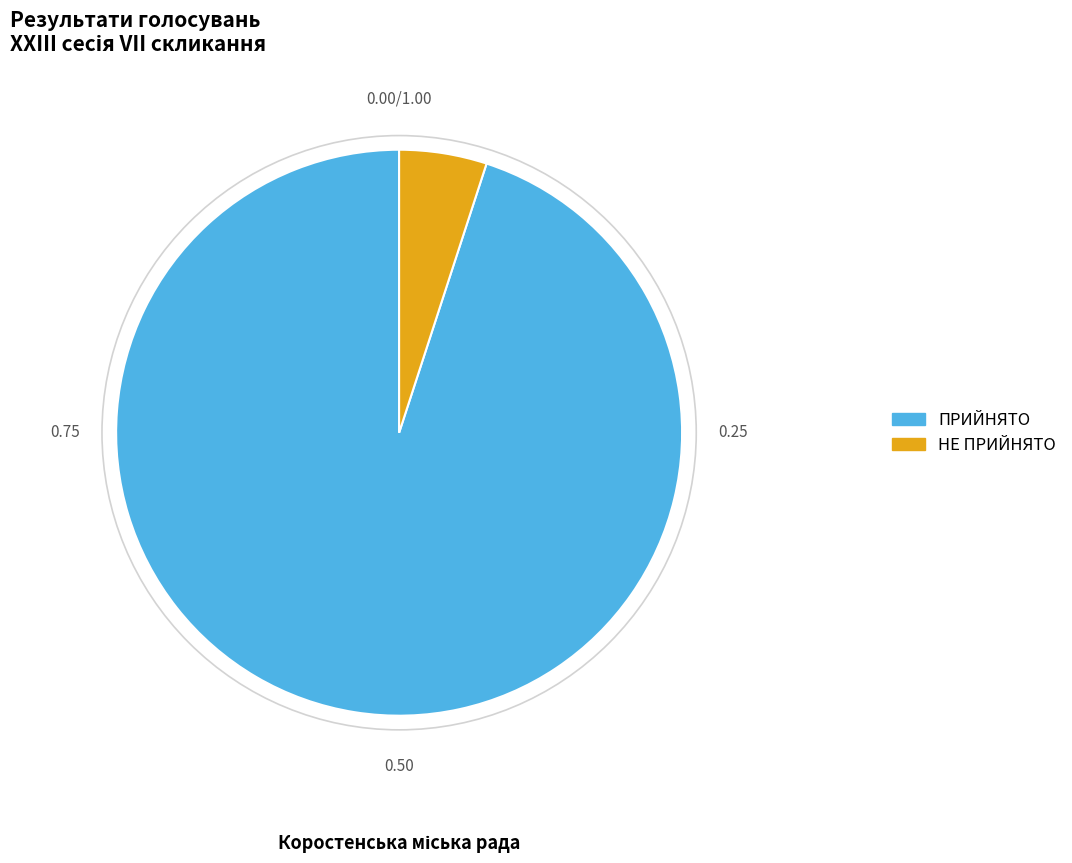

Which slice represents more than half of the pie?

ПРИЙНЯТО